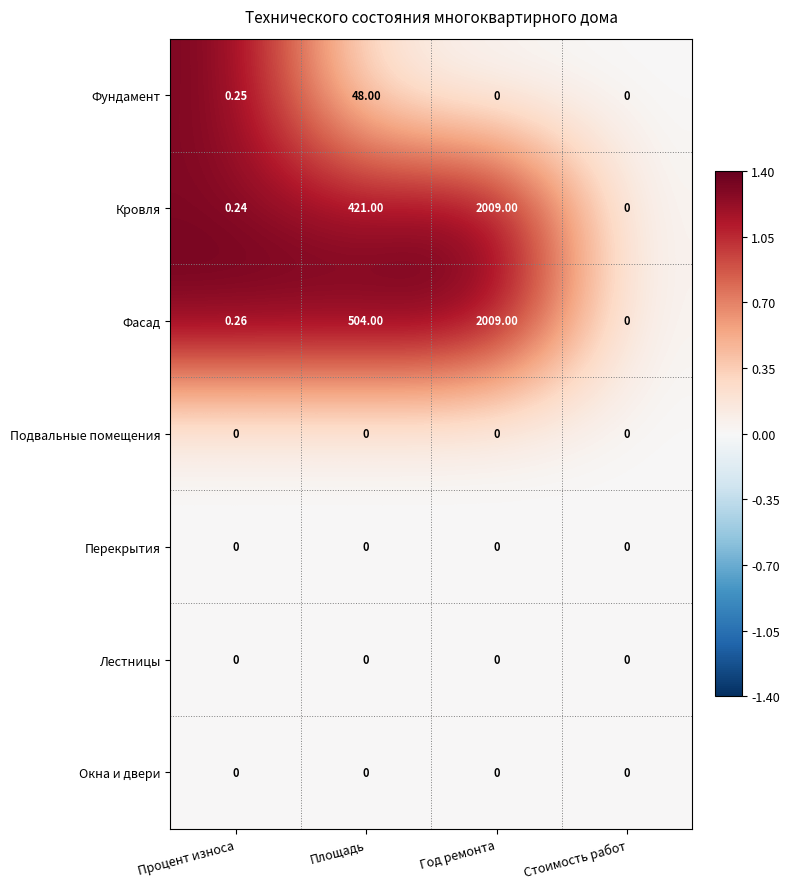

How many distinct data groups are displayed?

7